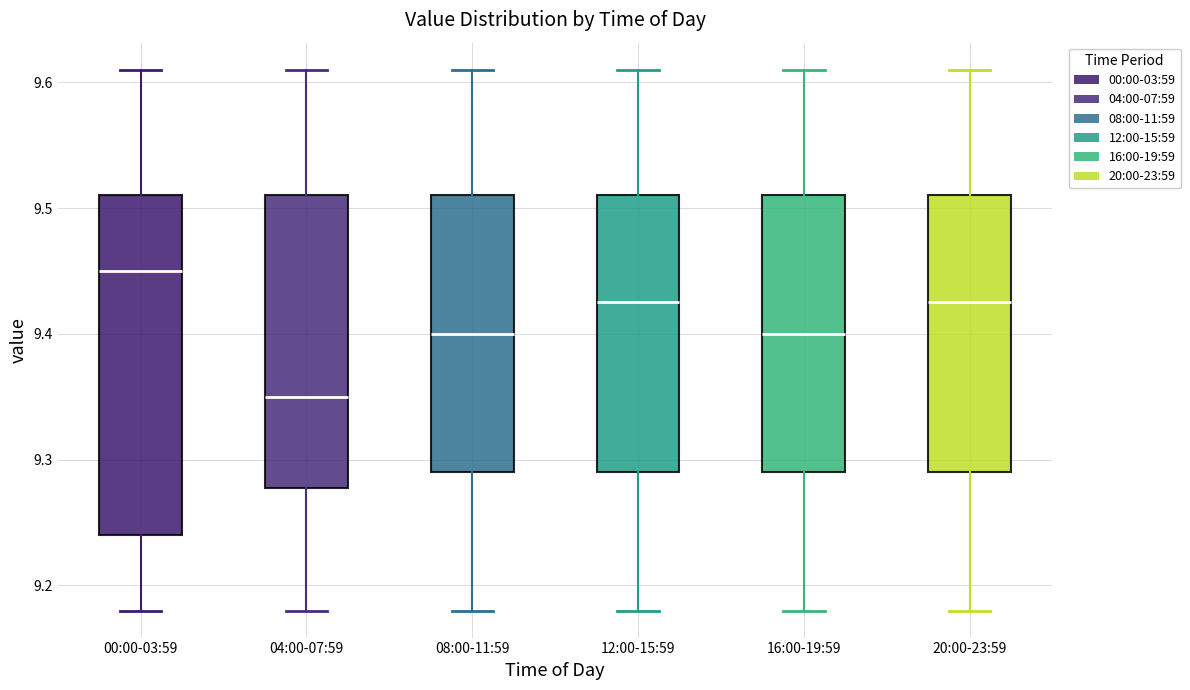

Which box's median line is the highest?

00:00-03:59